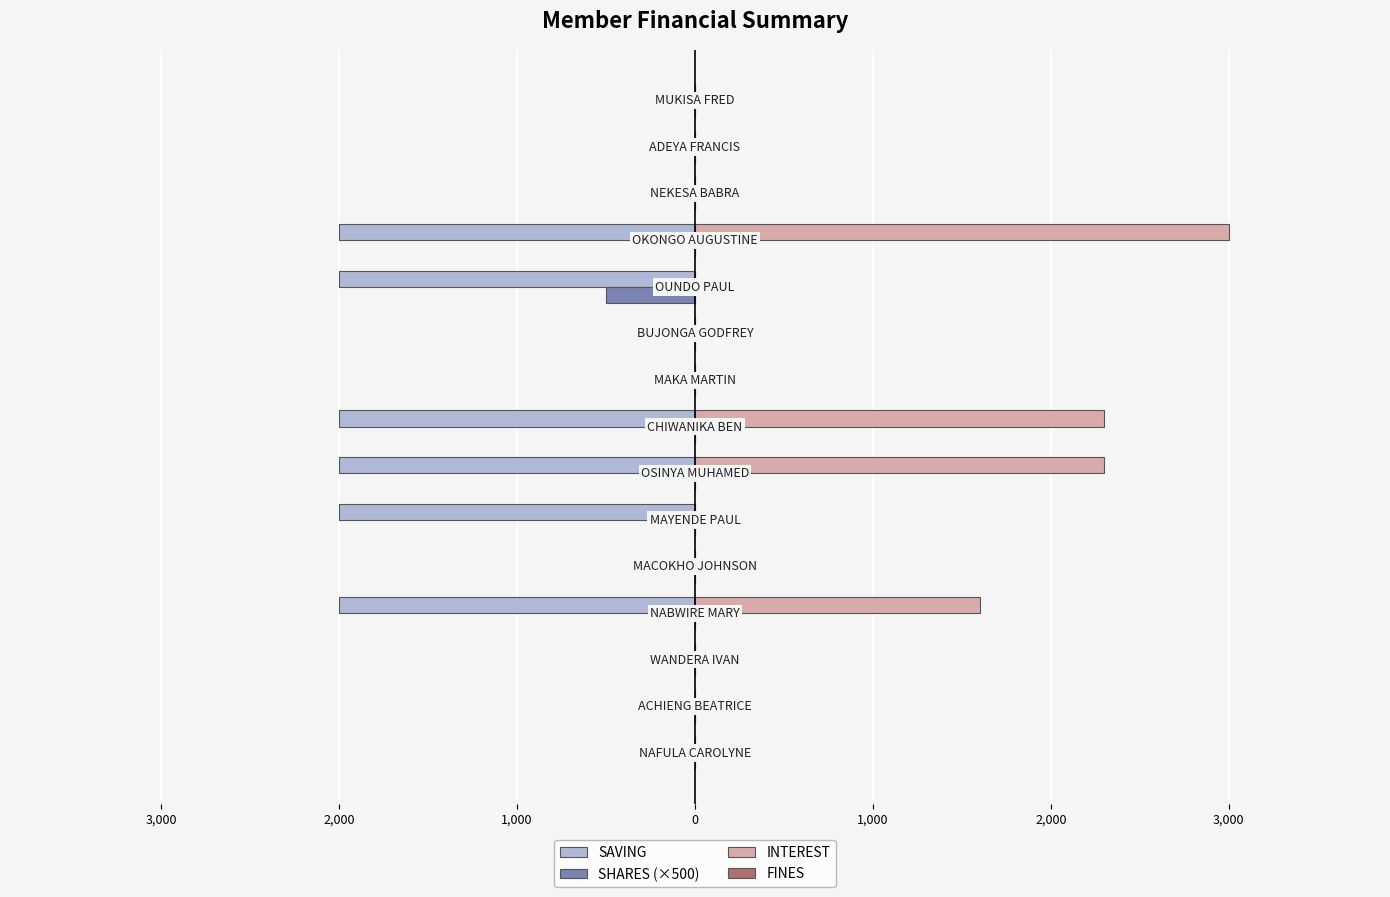

Count the INTEREST values in the range 0 to 1600.

12